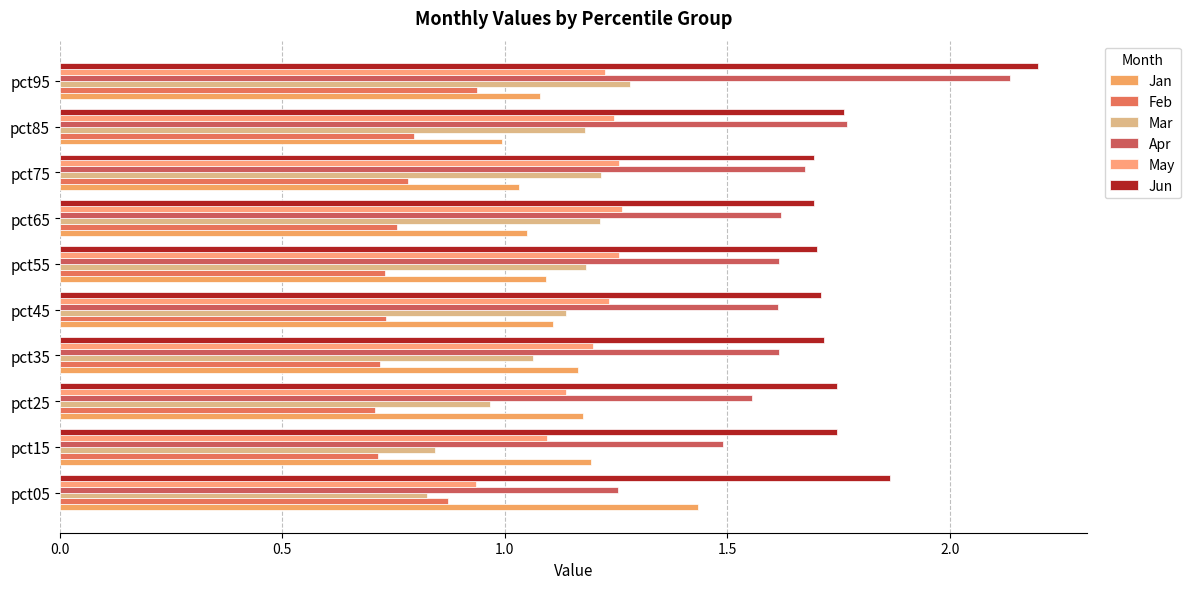

What are all the series names shown in the legend?

Jan, Feb, Mar, Apr, May, Jun